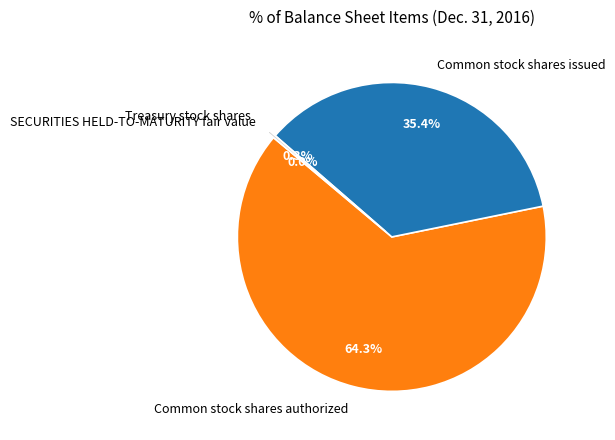

To the nearest percent, what is the difference between the largest and smallest slice percentages?

64%